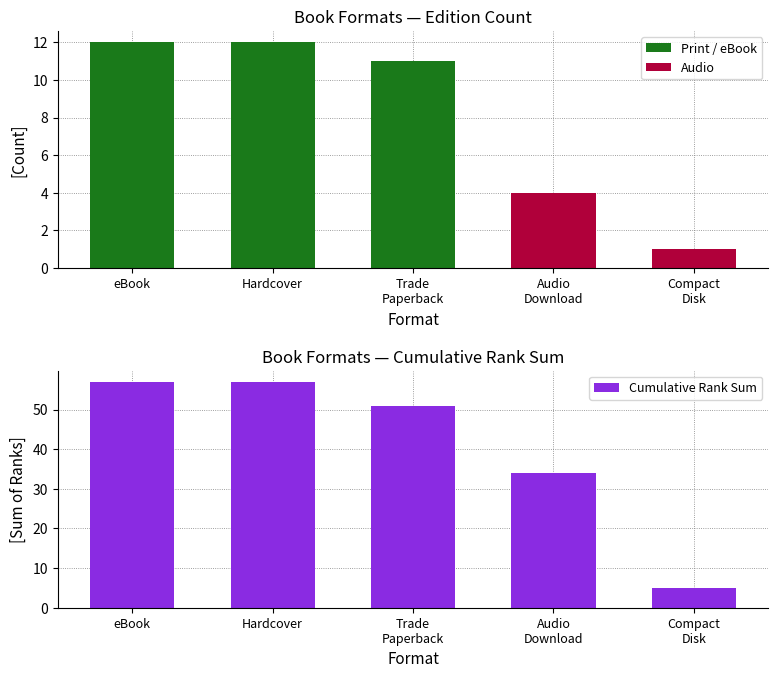

What is the greatest value displayed?

57